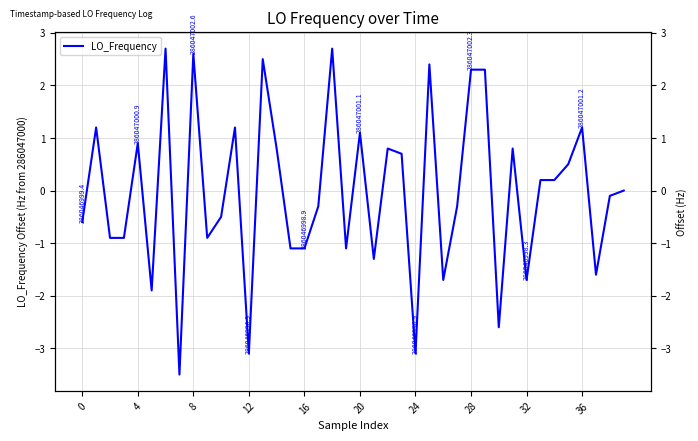

Reading left to right, extract all data points from this chart.

-0.6	1.2	-0.9	-0.9	0.9	-1.9	2.7	-3.5	2.6	-0.9	-0.5	1.2	-3.1	2.5	0.8	-1.1	-1.1	-0.3	2.7	-1.1	1.1	-1.3	0.8	0.7	-3.1	2.4	-1.7	-0.3	2.3	2.3	-2.6	0.8	-1.7	0.2	0.2	0.5	1.2	-1.6	-0.1	0.0